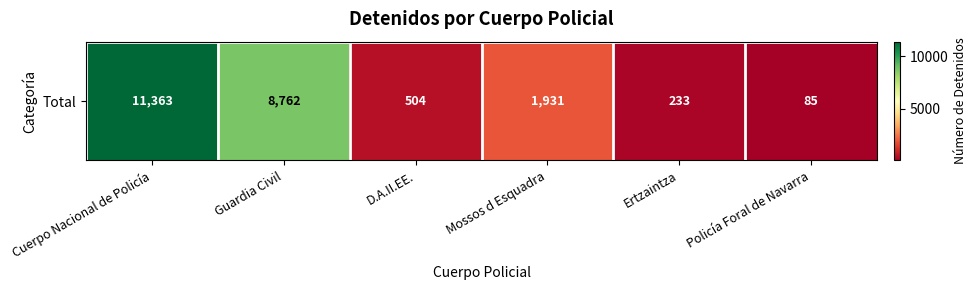

What value does the data have at Policía Foral de Navarra, to the nearest 50?

100